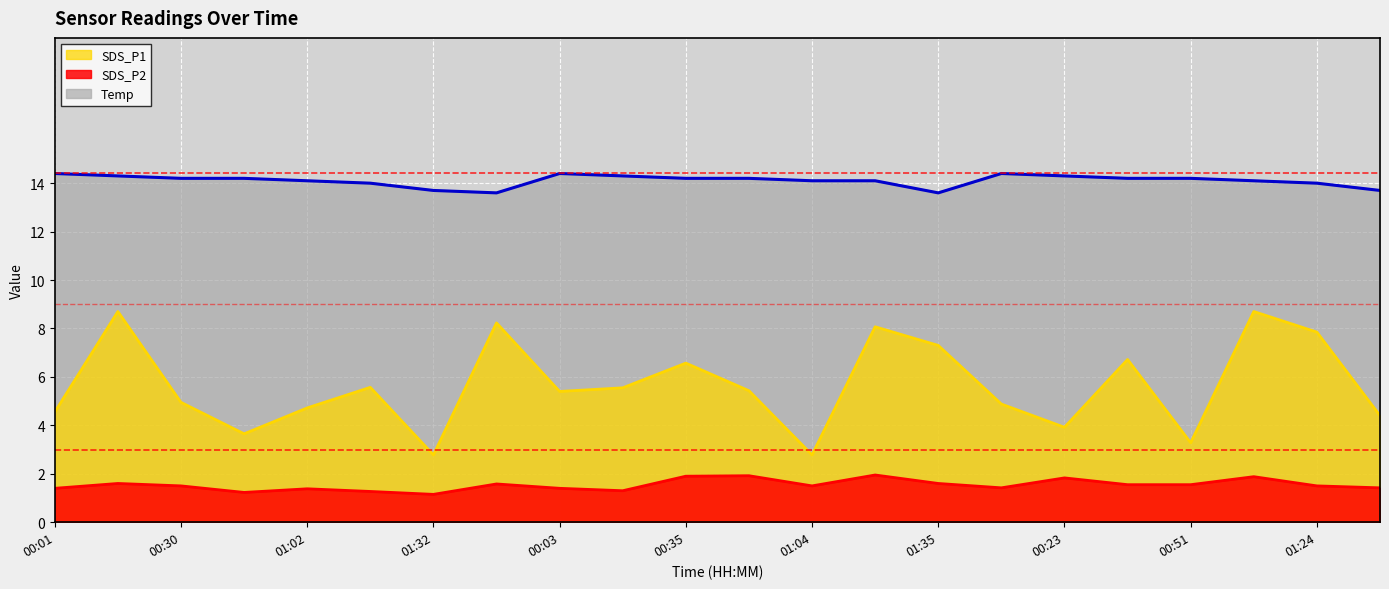

What is the value of the 20th point from the left?

14.1